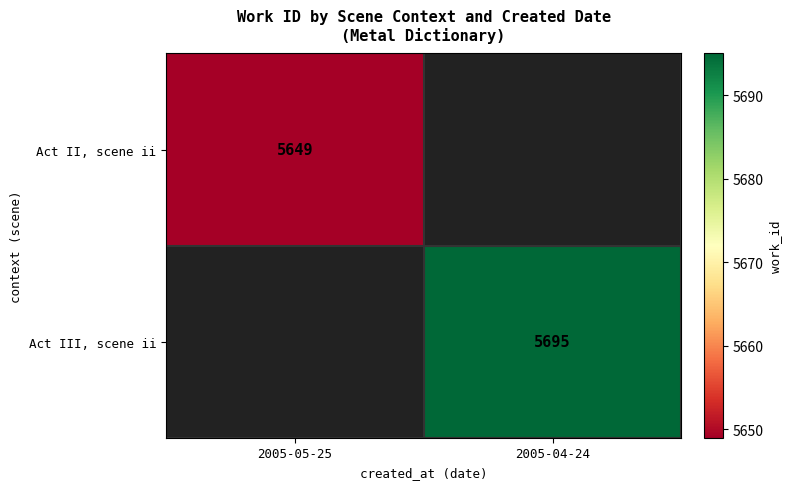

True or false: Act II, scene ii has a value of 1991 at 2005-05-25.

False